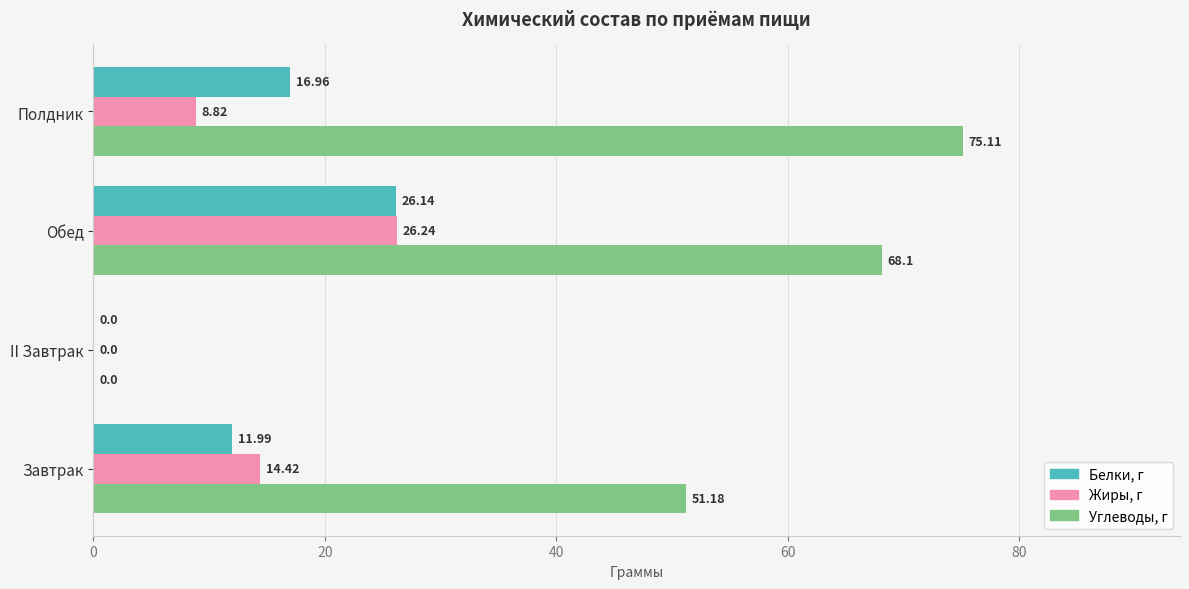

What are all the series names shown in the legend?

Белки, г, Жиры, г, Углеводы, г